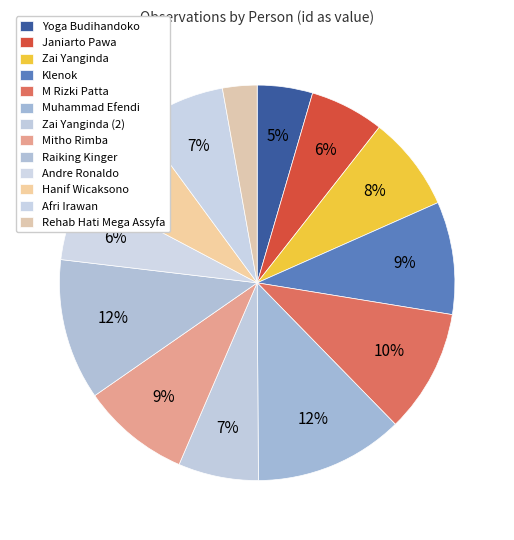

Count the number of slices in the pie.

13